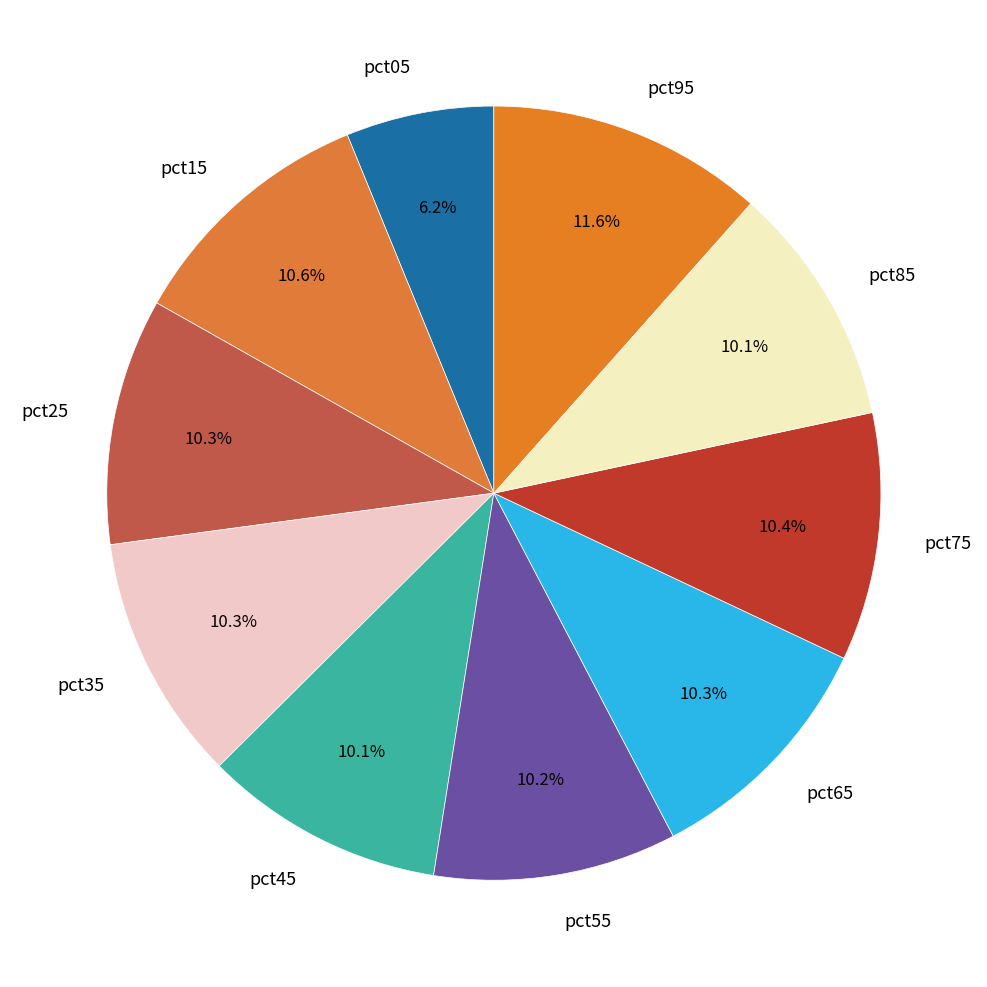

Which slice is the smallest?

pct05